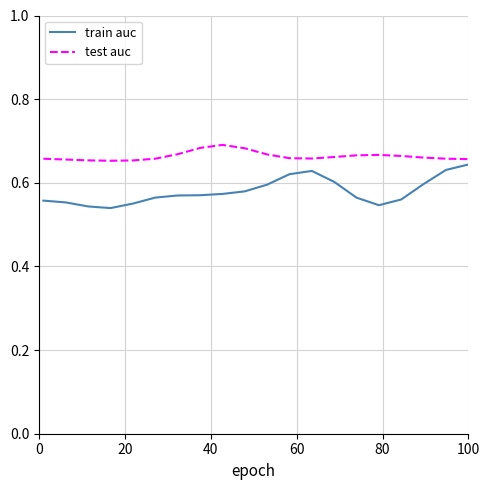

List the series in order of their overall mean, highest first.

test auc, train auc